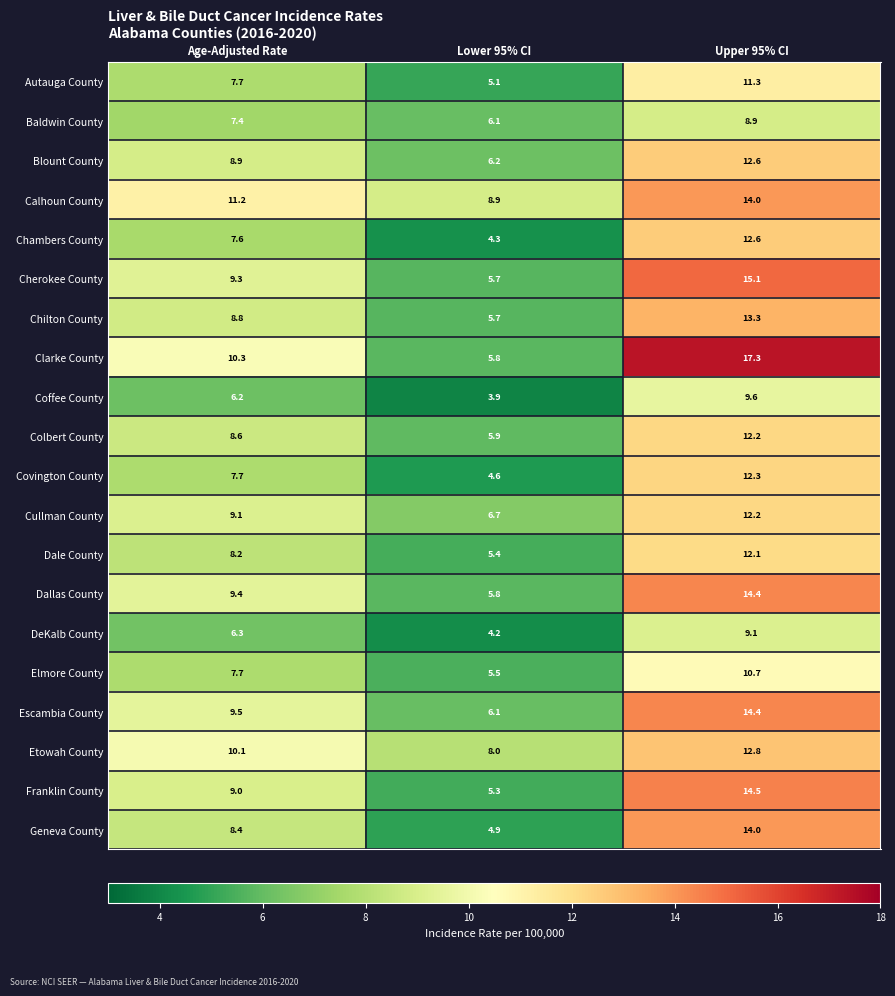

What is the total value across all series at Lower 95% CI?

114.1